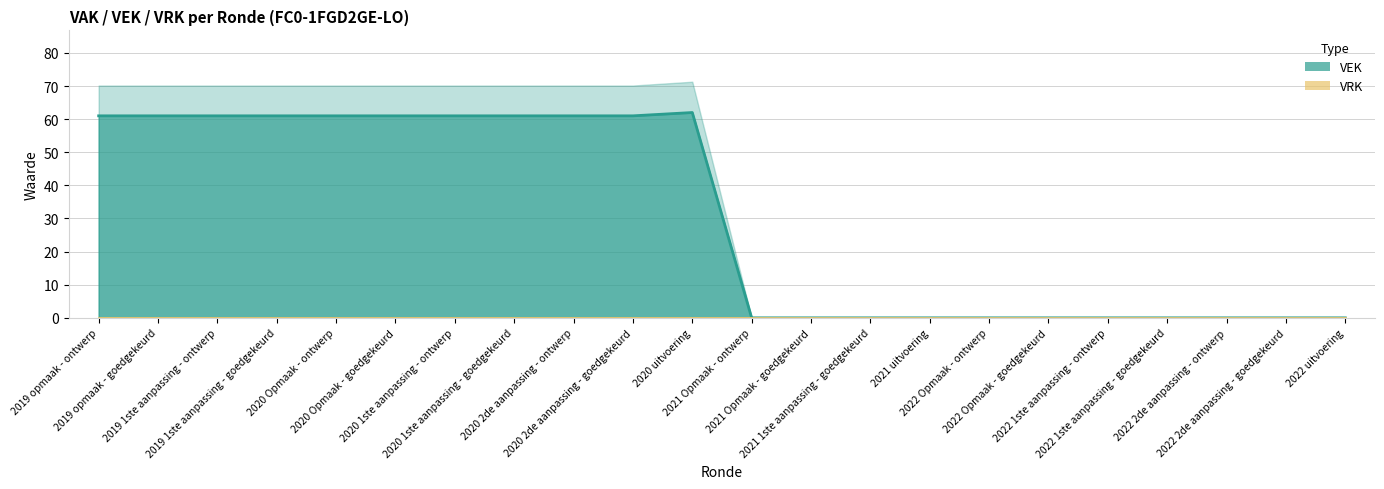

Does the chart display data point markers on the line(s)?

No